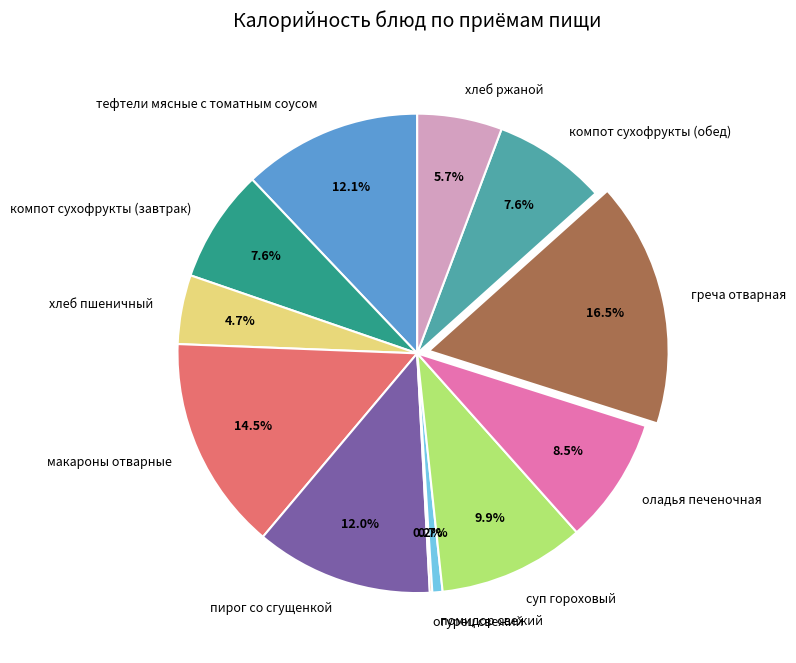

Is there any slice that represents more than half of the pie?

No